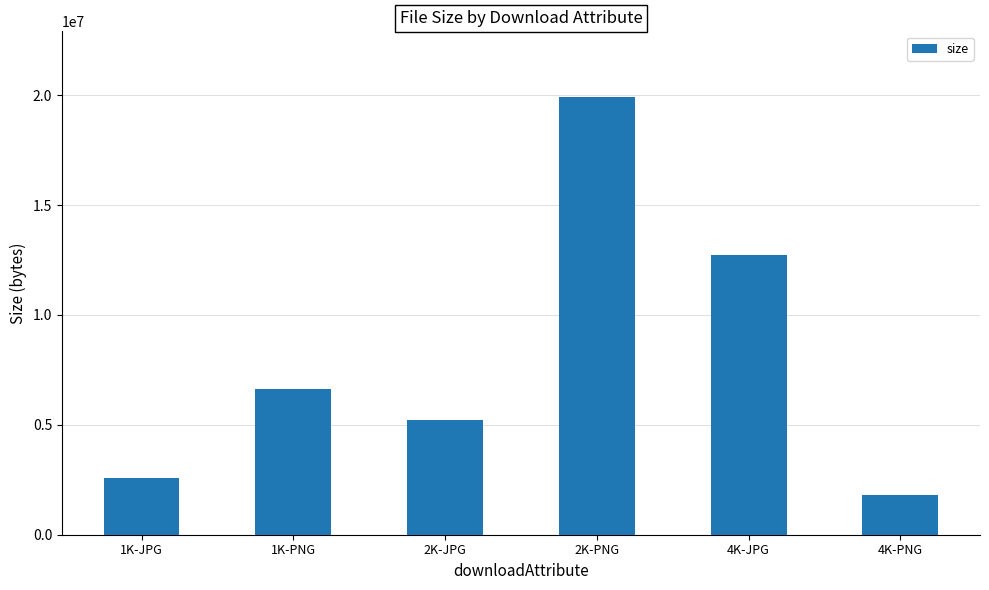

What is the sum of the values at 2K-JPG and 4K-JPG?

17938023